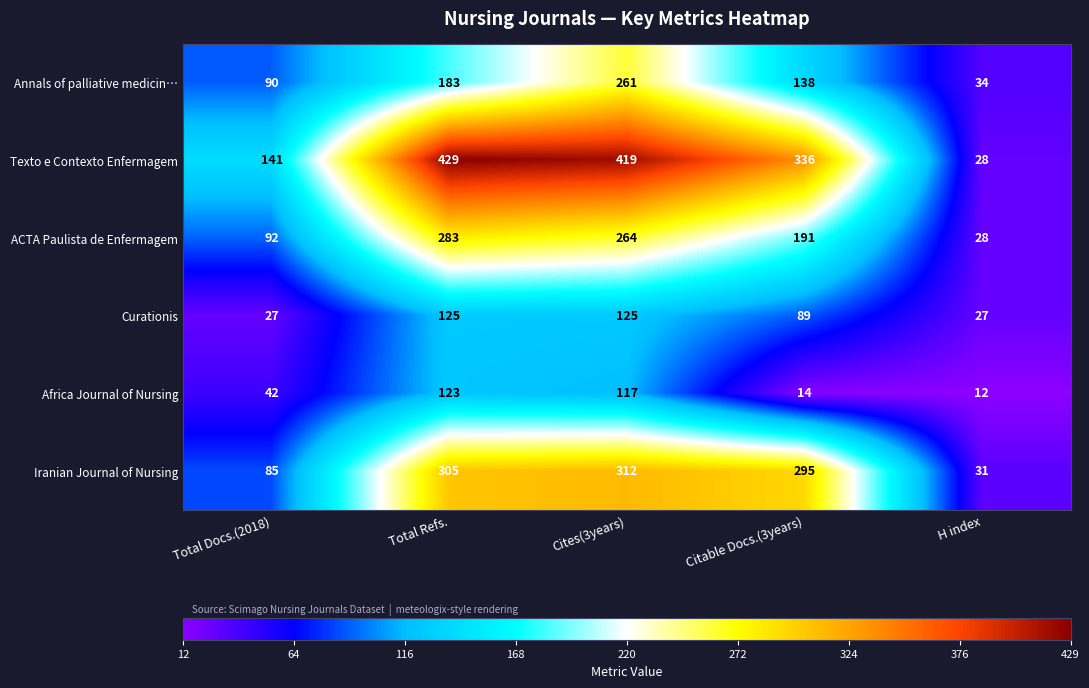

Is it true that Iranian Journal of Nursing equals 8 at H index?

False